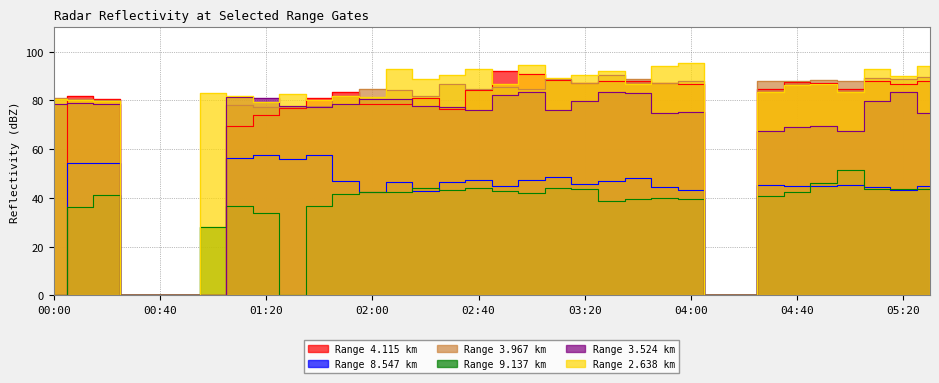

Where does the   2.638 series first go above 86?

2011/01/16 02:10